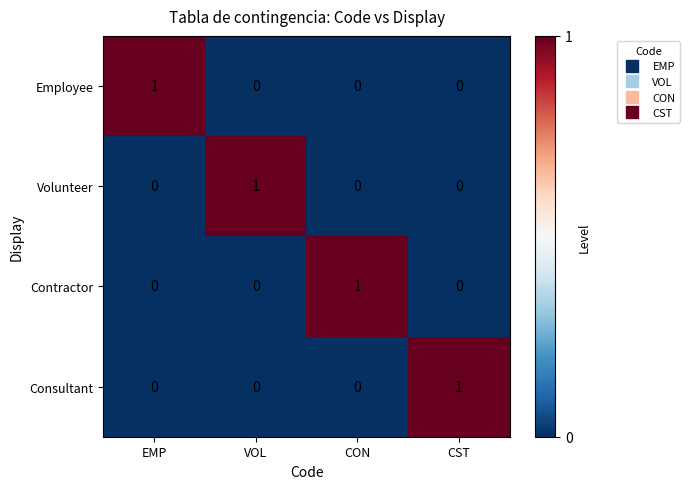

At which label does Contractor reach its peak?

CON